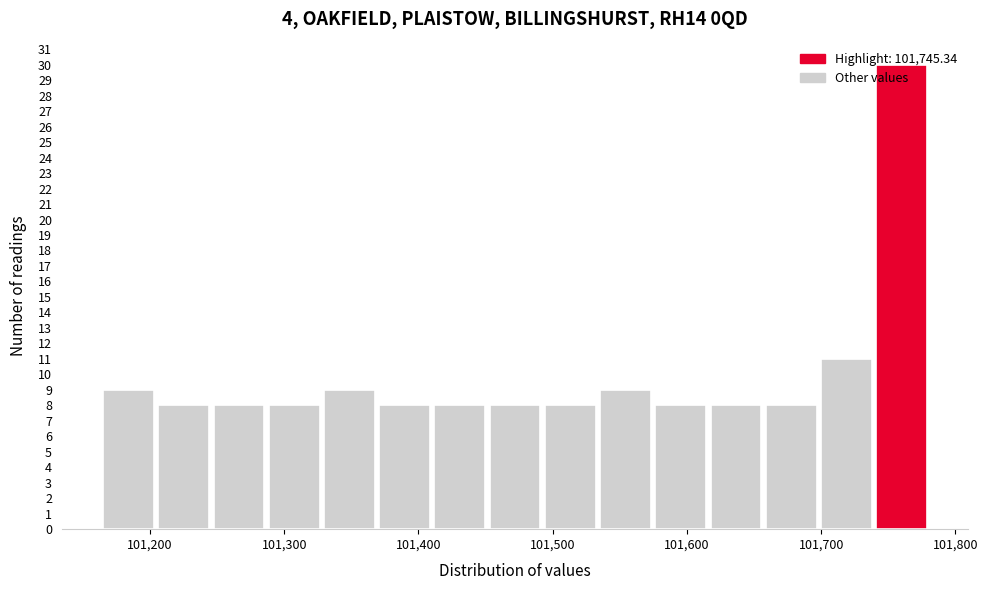

What is the height of the bar covering 101410 to 101450 on the x-axis? Neither the bar edges nor the heights are printed on the chart, so give them approximately, as read against the axes.

8